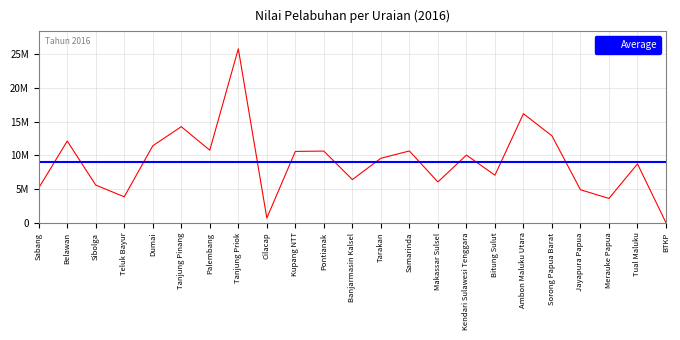

What is the greatest value displayed?

25830035